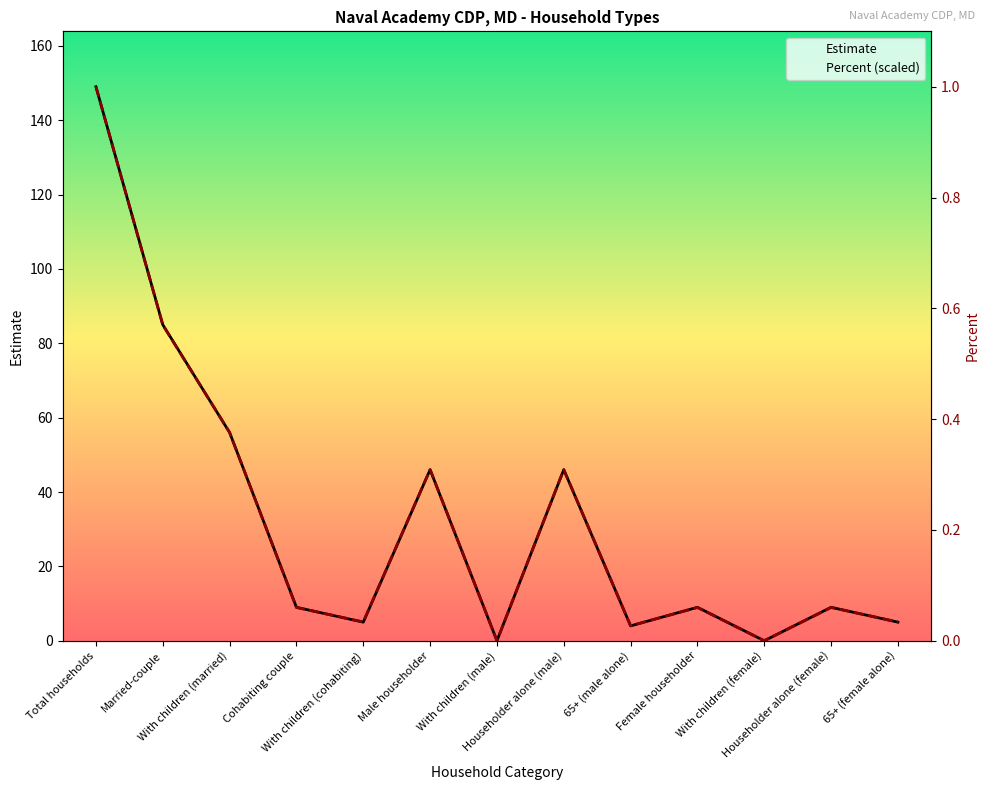

The value of Percent (scaled) at Total households is 68.6. True or false?

False